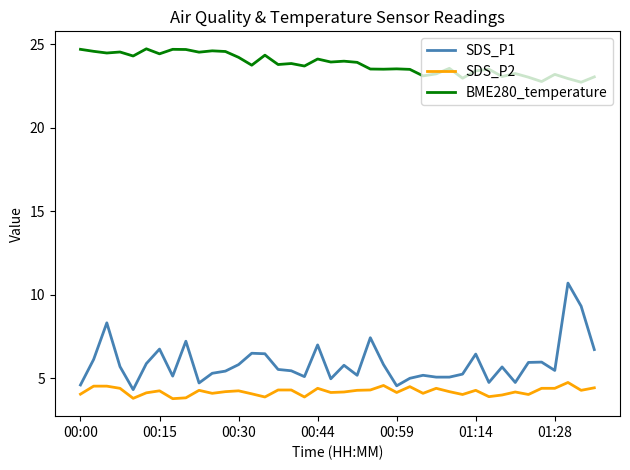

Rank the series by their maximum value, from lowest to highest.

SDS_P2, SDS_P1, BME280_temperature